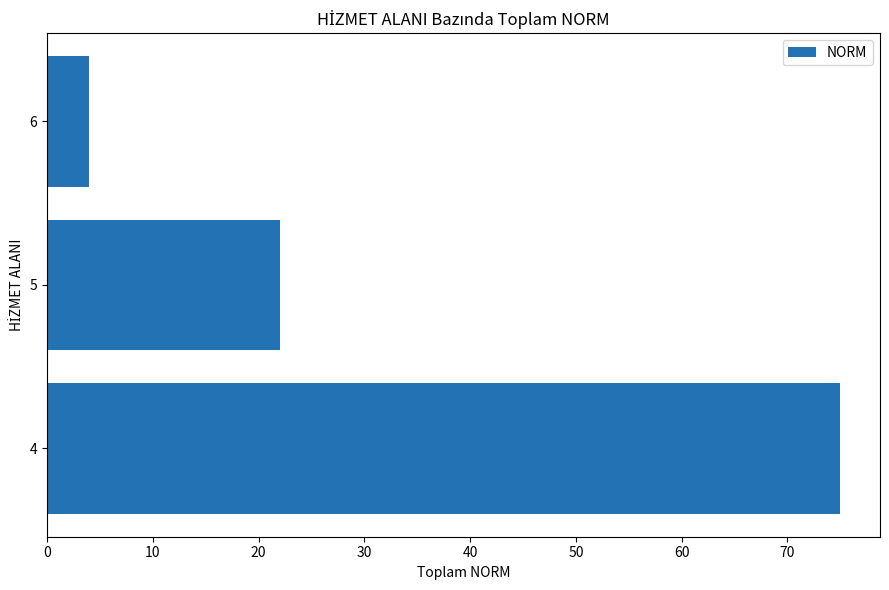

At which label is the value closest to 39?

5